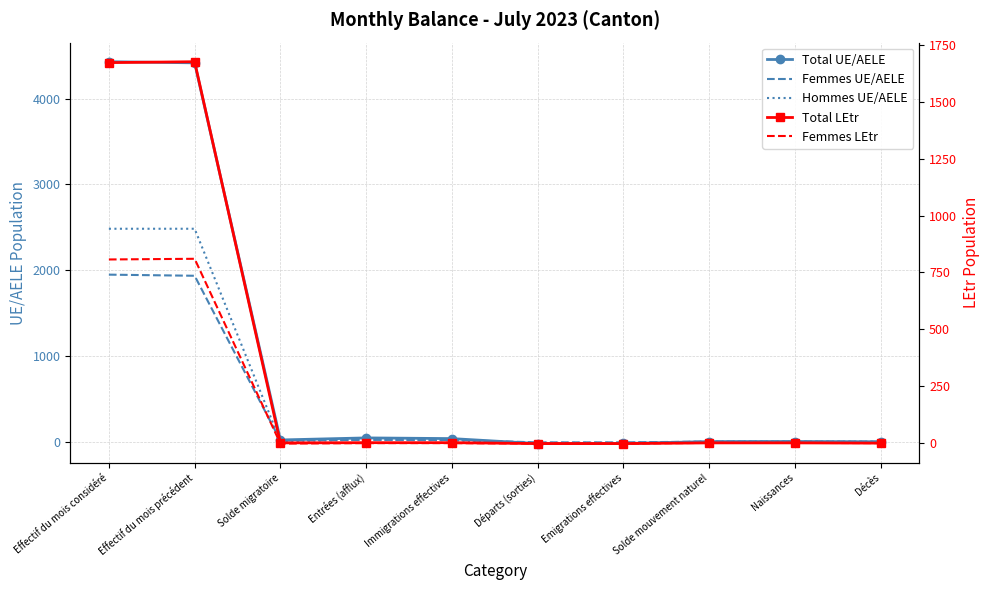

At which label is Femmes LEtr closest to 404?

Effectif du mois considéré